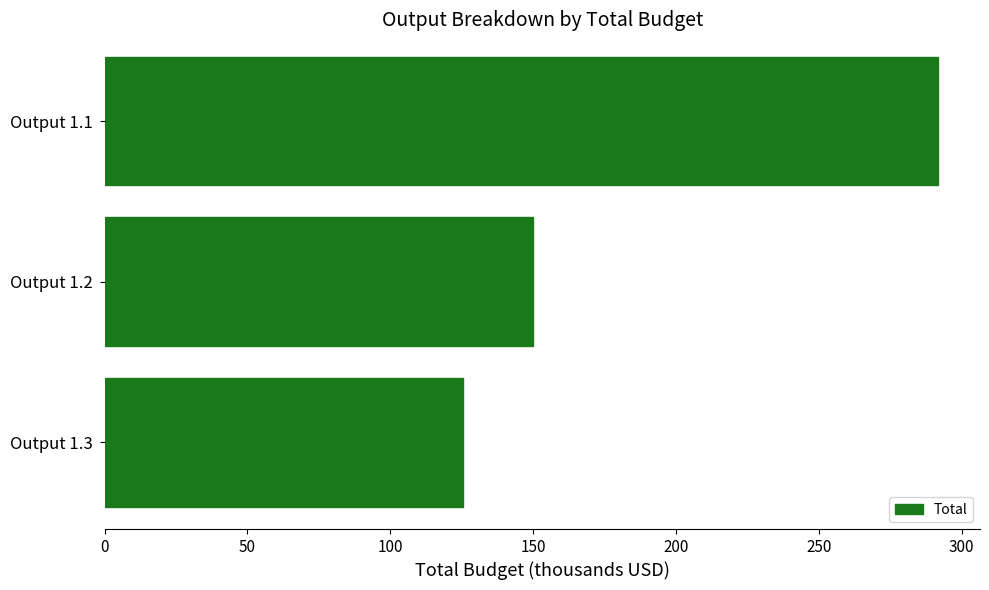

How many distinct data groups are displayed?

1